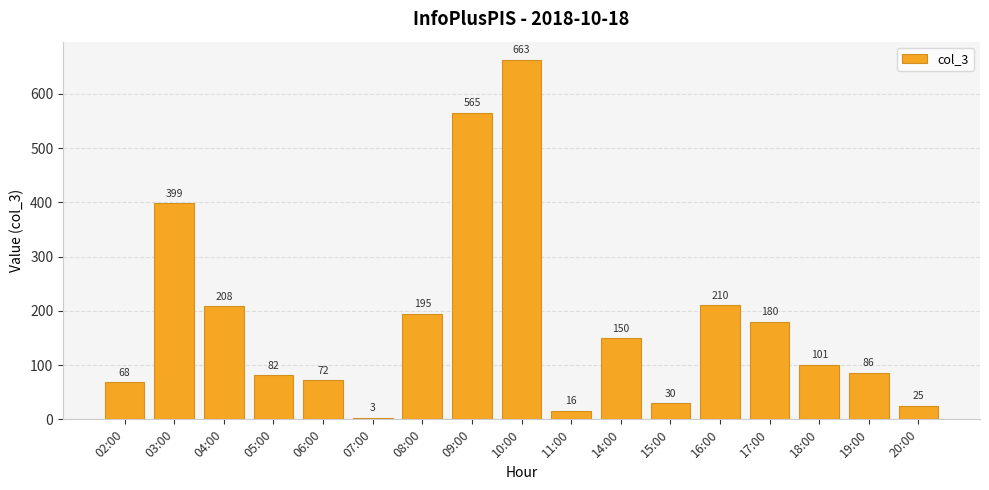

Count the number of data series in this chart.

1